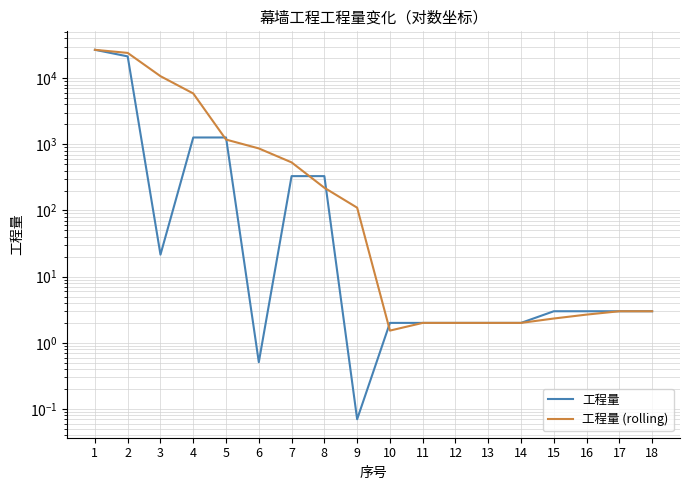

Rank the series by their average value, from highest to lowest.

工程量 (rolling), 工程量